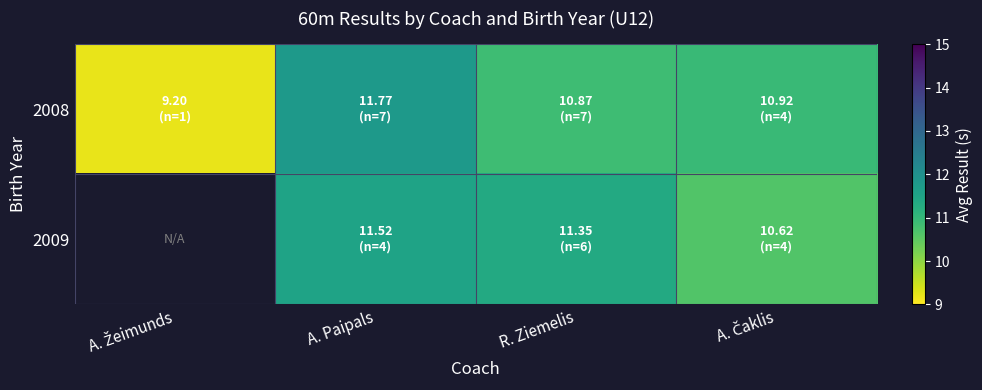

What is the average value of the 2008 series?

10.7